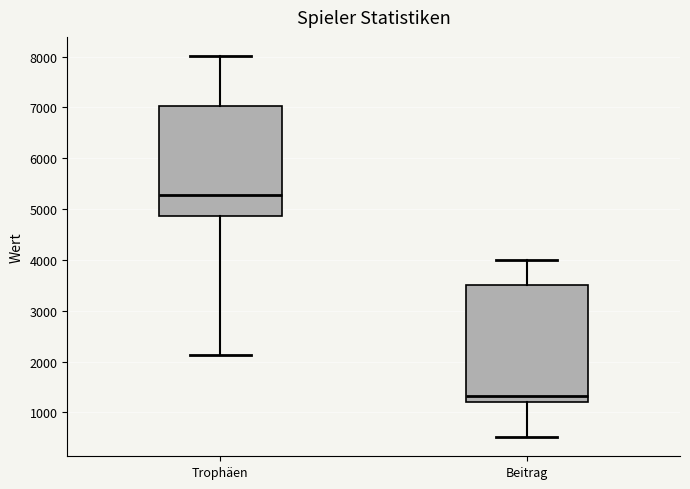

Which box has the highest median line?

Trophäen